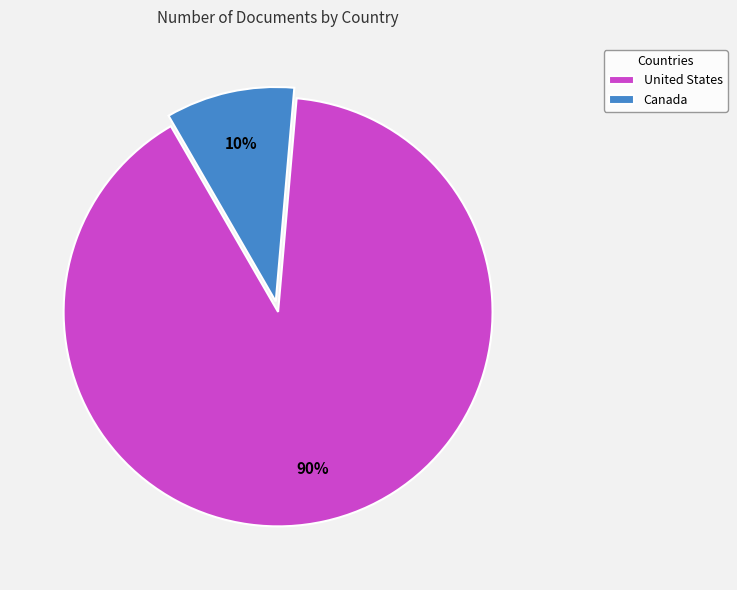

Which category has the biggest portion of the pie?

United States